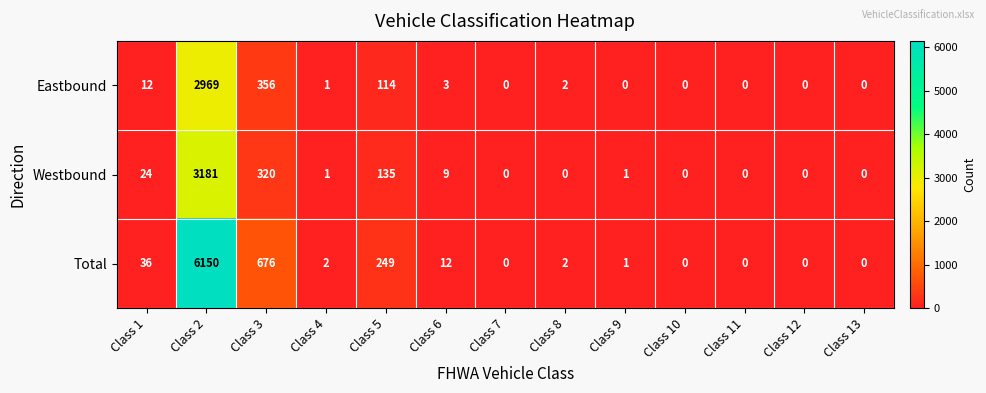

What is the difference between the maximum and minimum values in the Westbound series?

3181